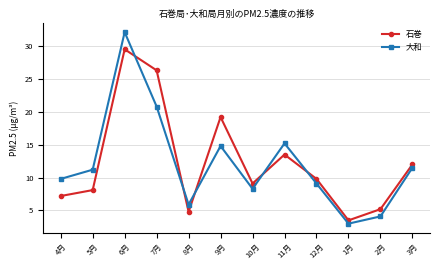

What is the sum of the 大和 values at 10月 and 7月?

29.1